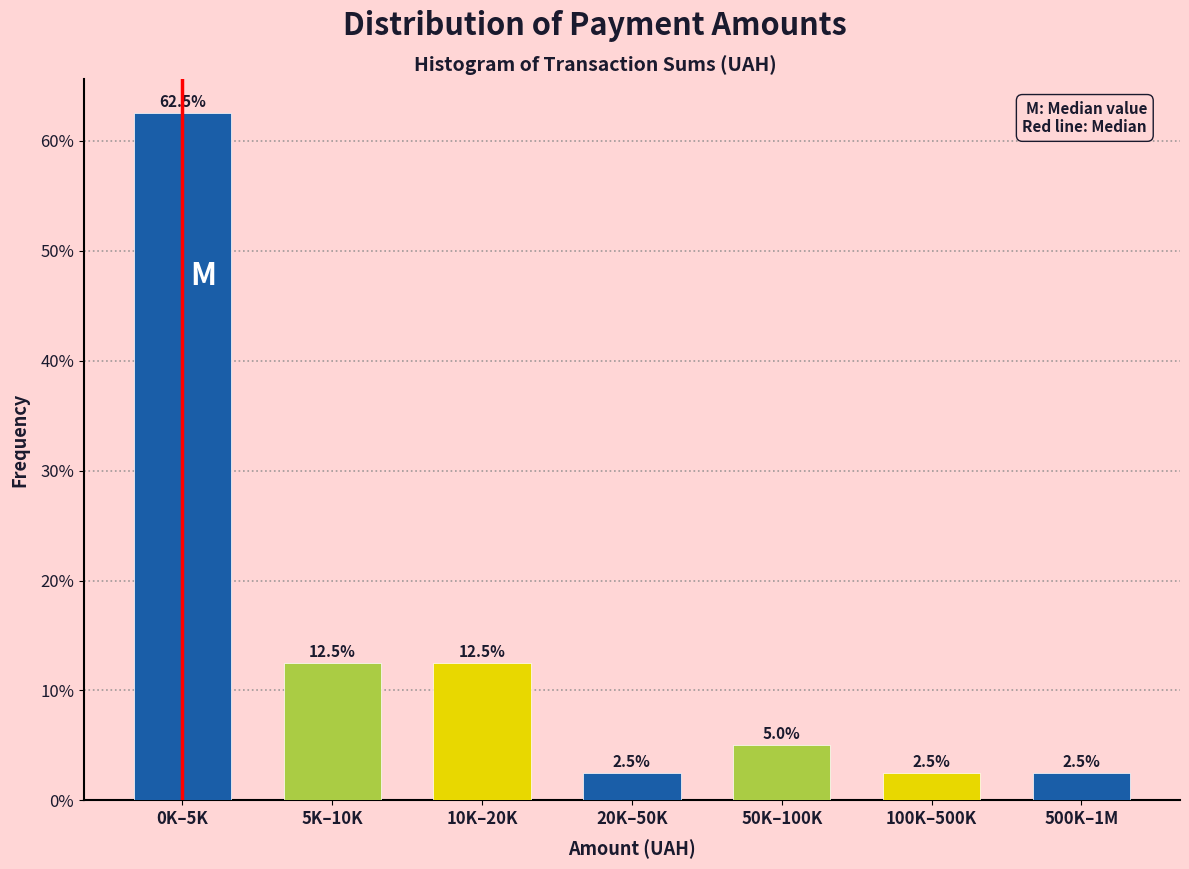

Reading left to right, what are all the values shown in this chart?

62.5	12.5	12.5	2.5	5.0	2.5	2.5